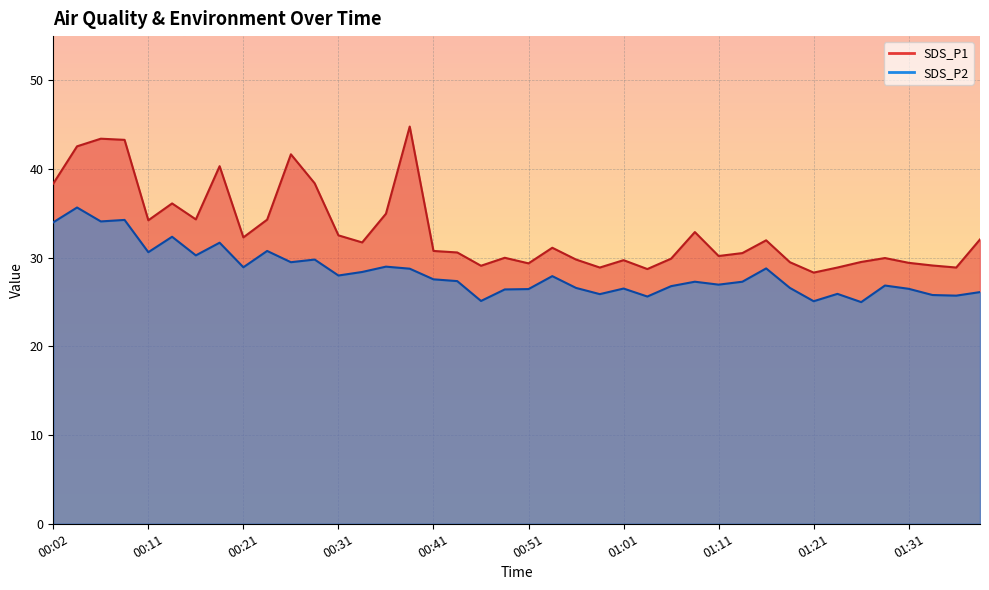

How many interior local peaks does the SDS_P1 series have?

11